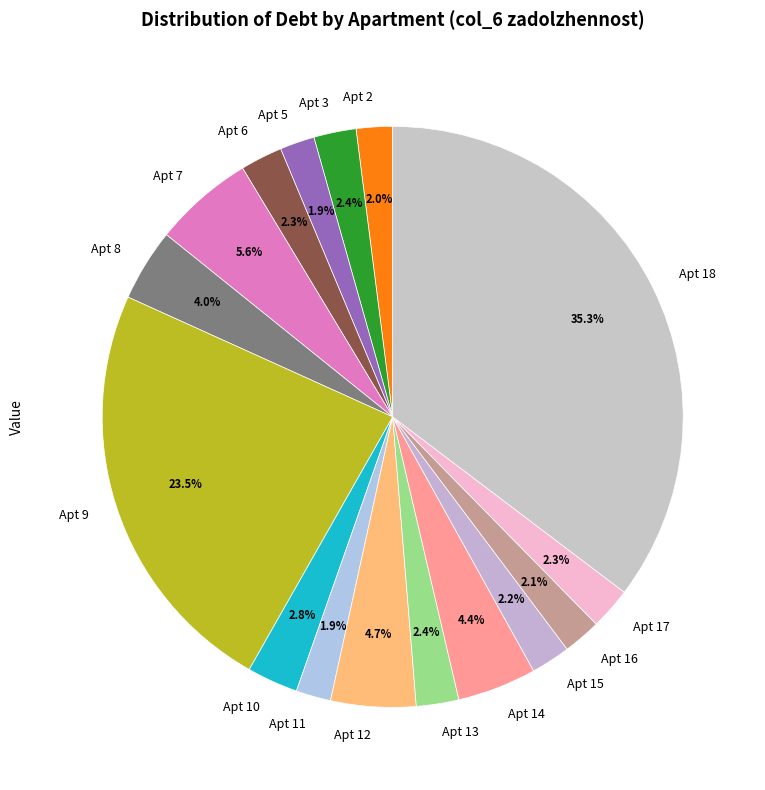

Count the number of slices in the pie.

16